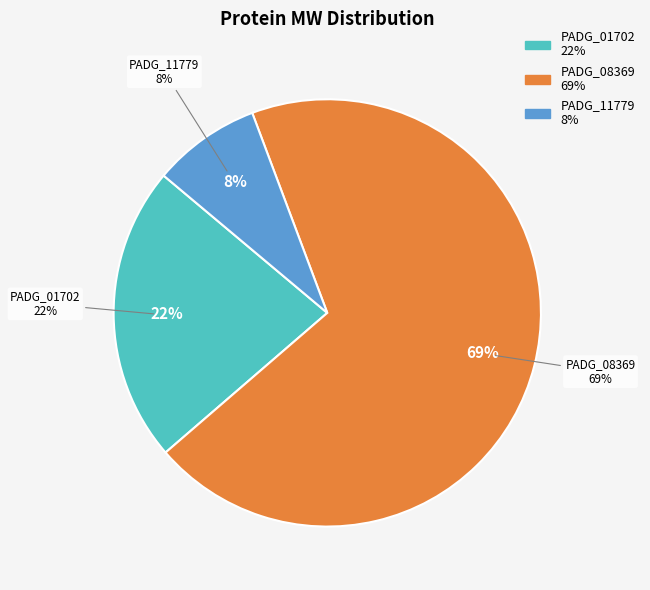

Which category accounts for the majority?

PADG_08369